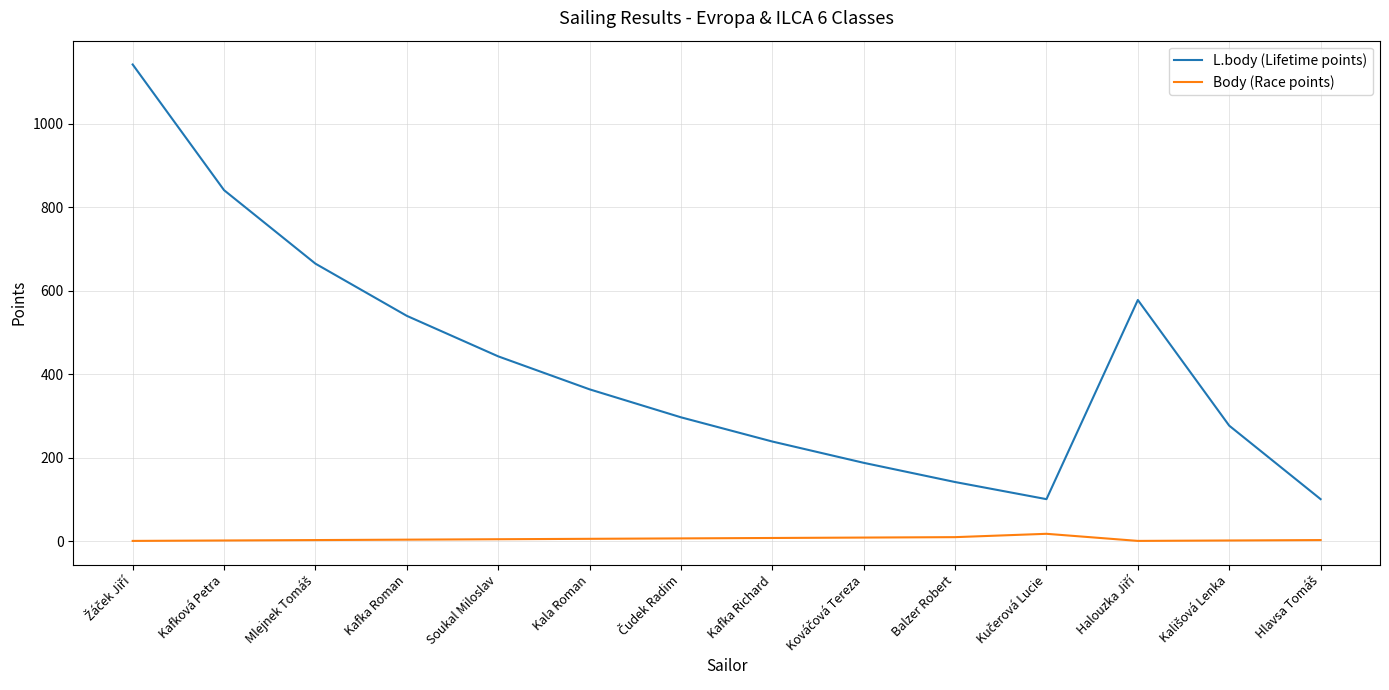

In Body (Race points), how many points are lower than both neighbors (excluding endpoints)?

1